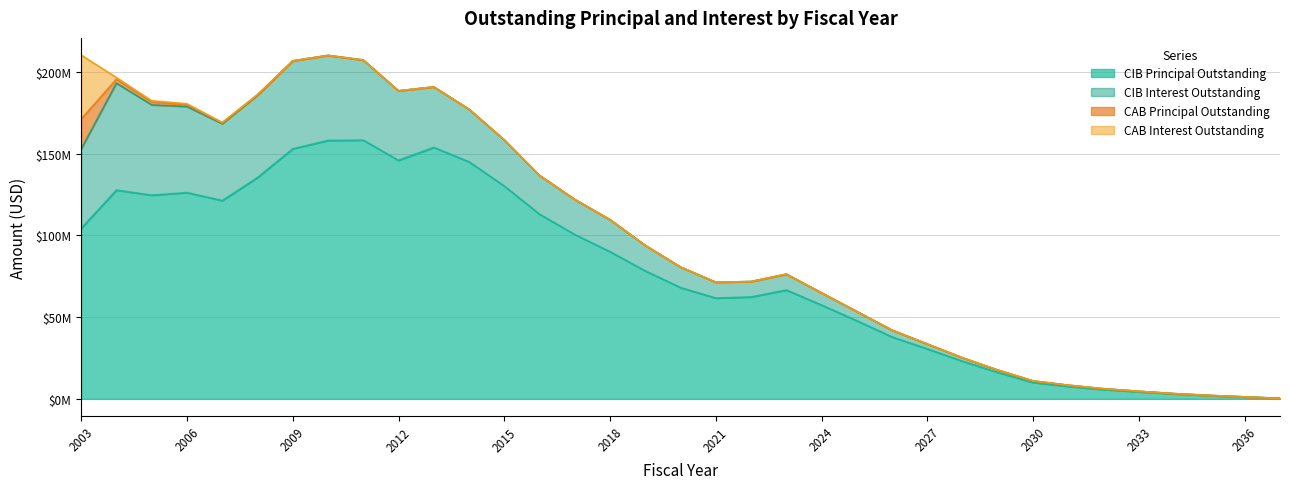

What is the total value across all series at 2027?

33500056.6